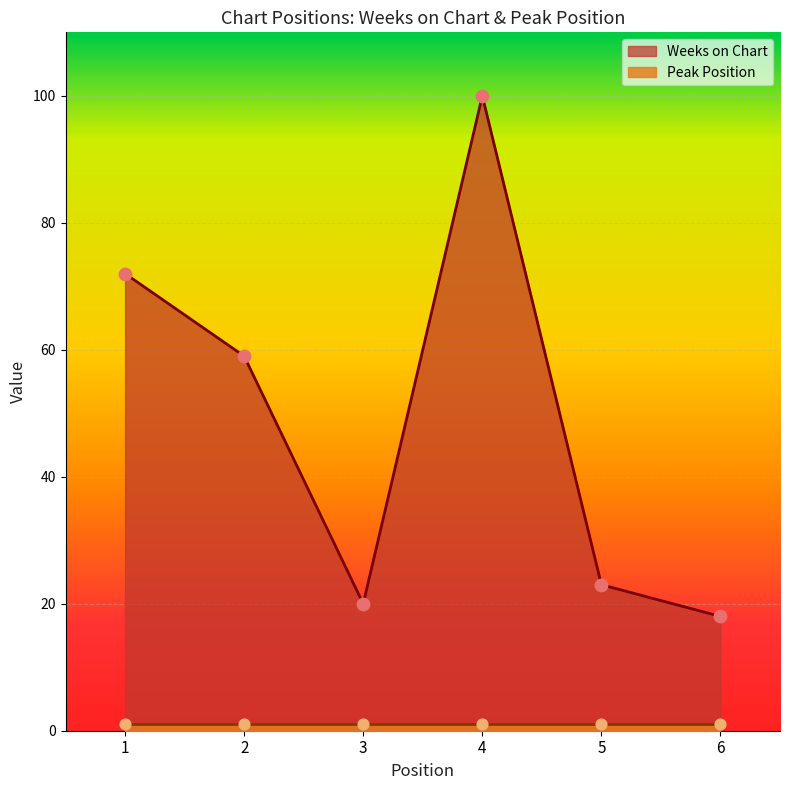

Approximately how many times larger is the value at 2 compared to 1?

0.8